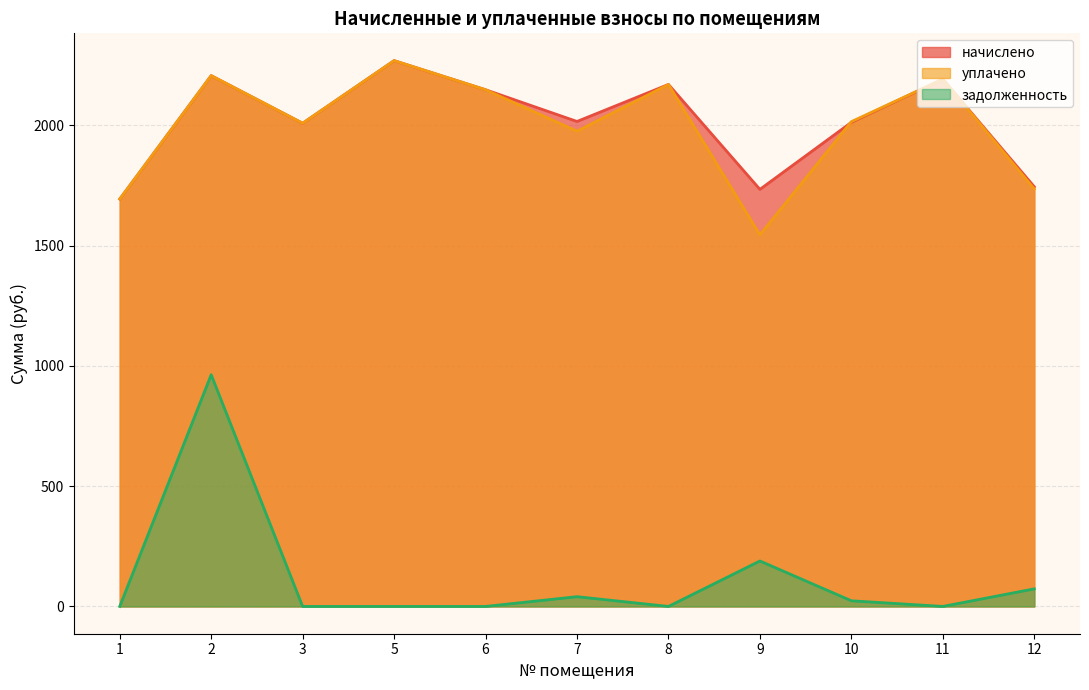

Reading left to right, transcribe all the data shown in this chart.

начислено: 1693.7	2206.9	2009.0	2269.3	2148.3	2016.3	2170.3	1734.0	2012.6	2192.3	1745.0
уплачено: 1693.7	2206.9	2009.0	2269.3	2148.3	1975.7	2170.3	1545.1	2015.6	2192.3	1735.6
задолженность: 0.0	963.3	0.0	0.0	0.0	40.6	0.0	188.9	23.5	0.0	73.1